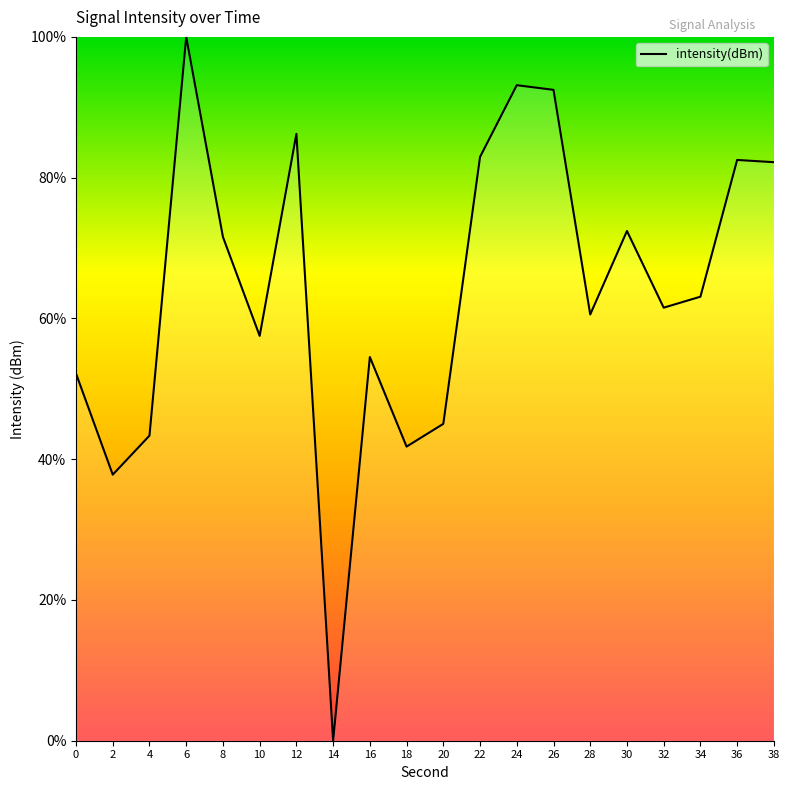

The value at 24 is 93.1. True or false?

True